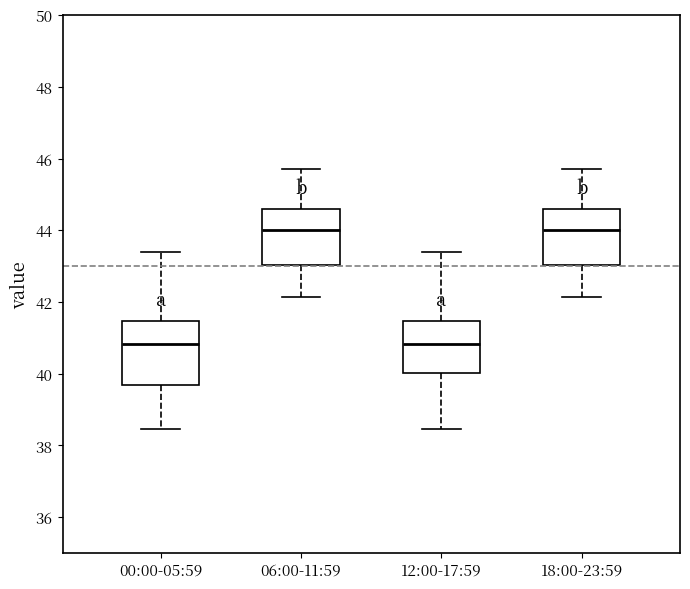

Which box is the tallest, from its lower edge to its upper edge?

00:00-05:59